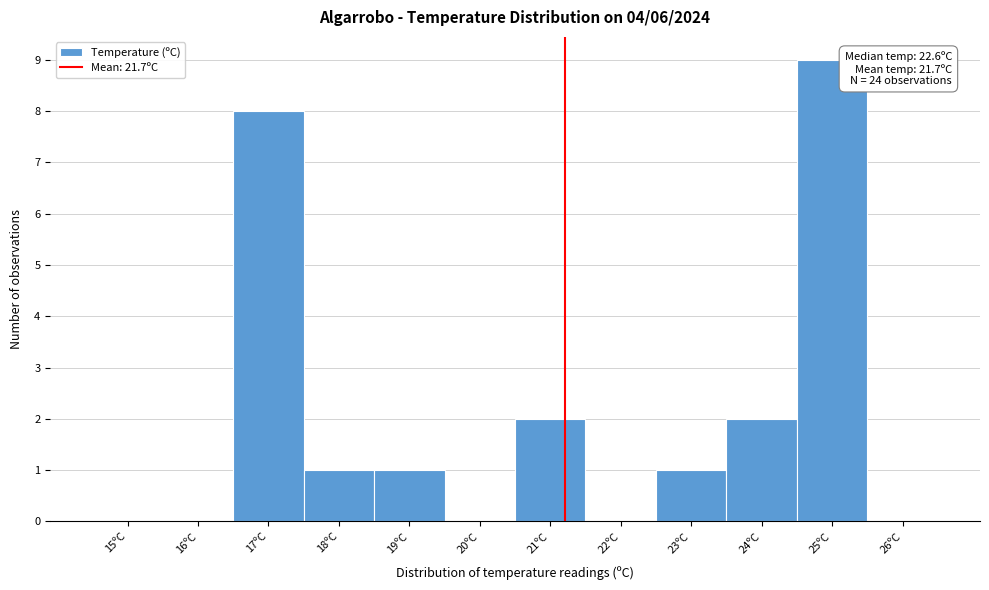

Reading right to left, extract all data points from this chart.

26ºC=0	25ºC=9	24ºC=2	23ºC=1	22ºC=0	21ºC=2	20ºC=0	19ºC=1	18ºC=1	17ºC=8	16ºC=0	15ºC=0